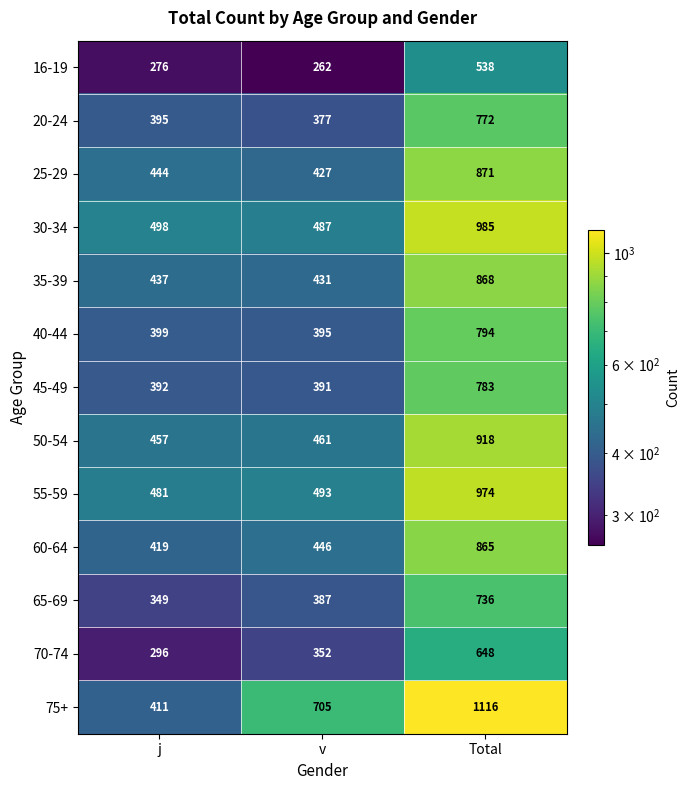

True or false: 45-49 has a value of 783 at Total.

True